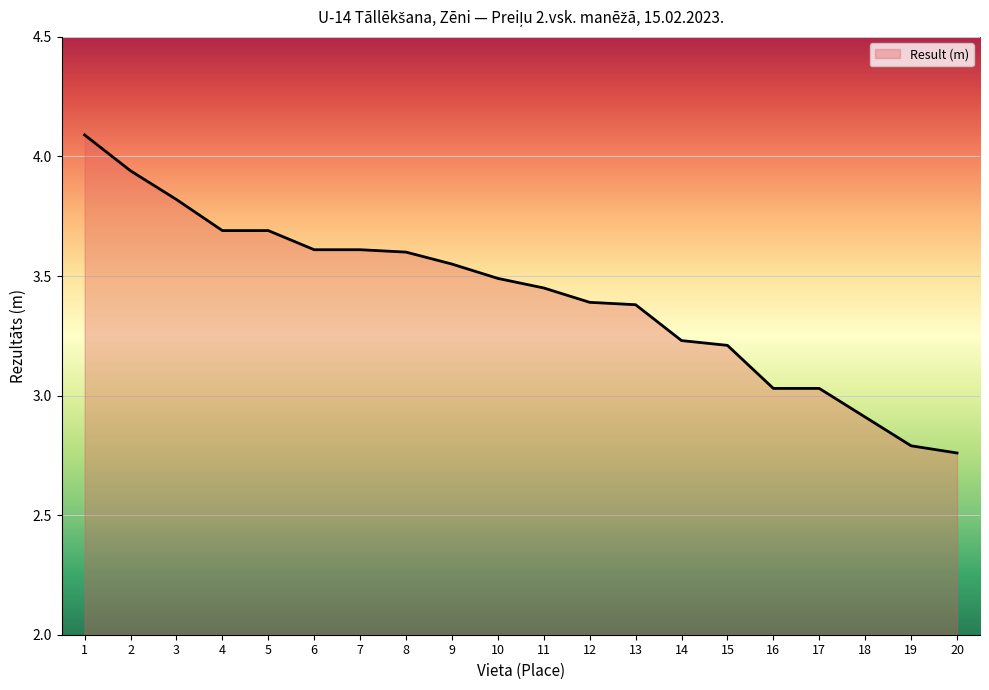

What is the difference between the second highest and minimum values?

1.2